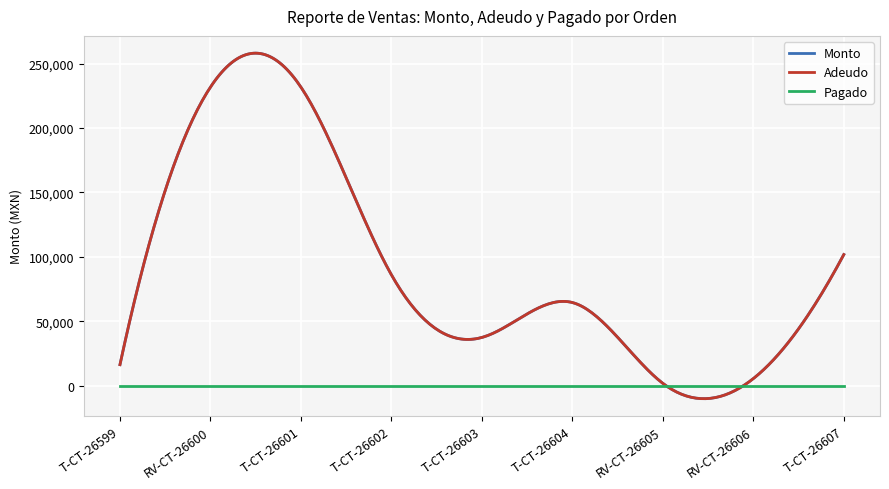

Reading right to left, transcribe all the data shown in this chart.

Monto: T-CT-26607=101800.0	RV-CT-26606=5600.0	RV-CT-26605=1900.0	T-CT-26604=64590.0	T-CT-26603=37510.0	T-CT-26602=86120.0	T-CT-26601=231676.5	RV-CT-26600=231676.5	T-CT-26599=16400.0
Adeudo: T-CT-26607=101800.0	RV-CT-26606=5600.0	RV-CT-26605=1900.0	T-CT-26604=64590.0	T-CT-26603=37510.0	T-CT-26602=86120.0	T-CT-26601=231676.5	RV-CT-26600=231676.5	T-CT-26599=16400.0
Pagado: T-CT-26607=0.0	RV-CT-26606=0.0	RV-CT-26605=0.0	T-CT-26604=0.0	T-CT-26603=0.0	T-CT-26602=0.0	T-CT-26601=0.0	RV-CT-26600=0.0	T-CT-26599=0.0